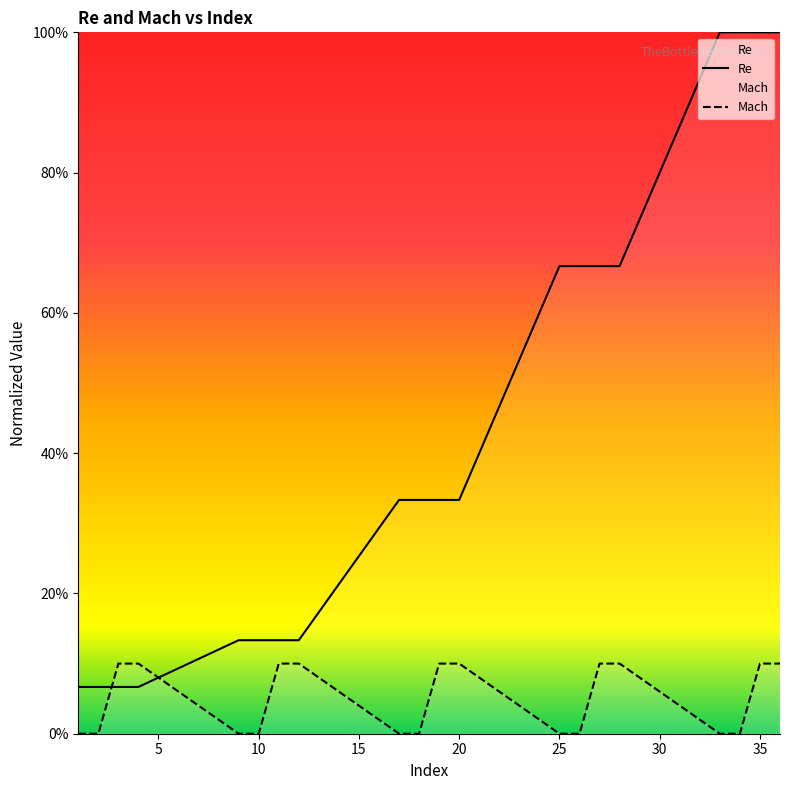

At which category does the chart reach its peak across all series?

33